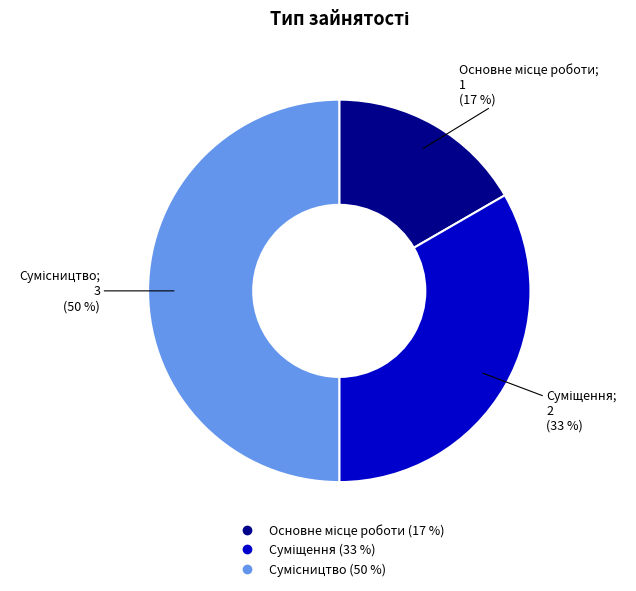

To the nearest percent, what is the difference between the largest and smallest slice percentages?

33%